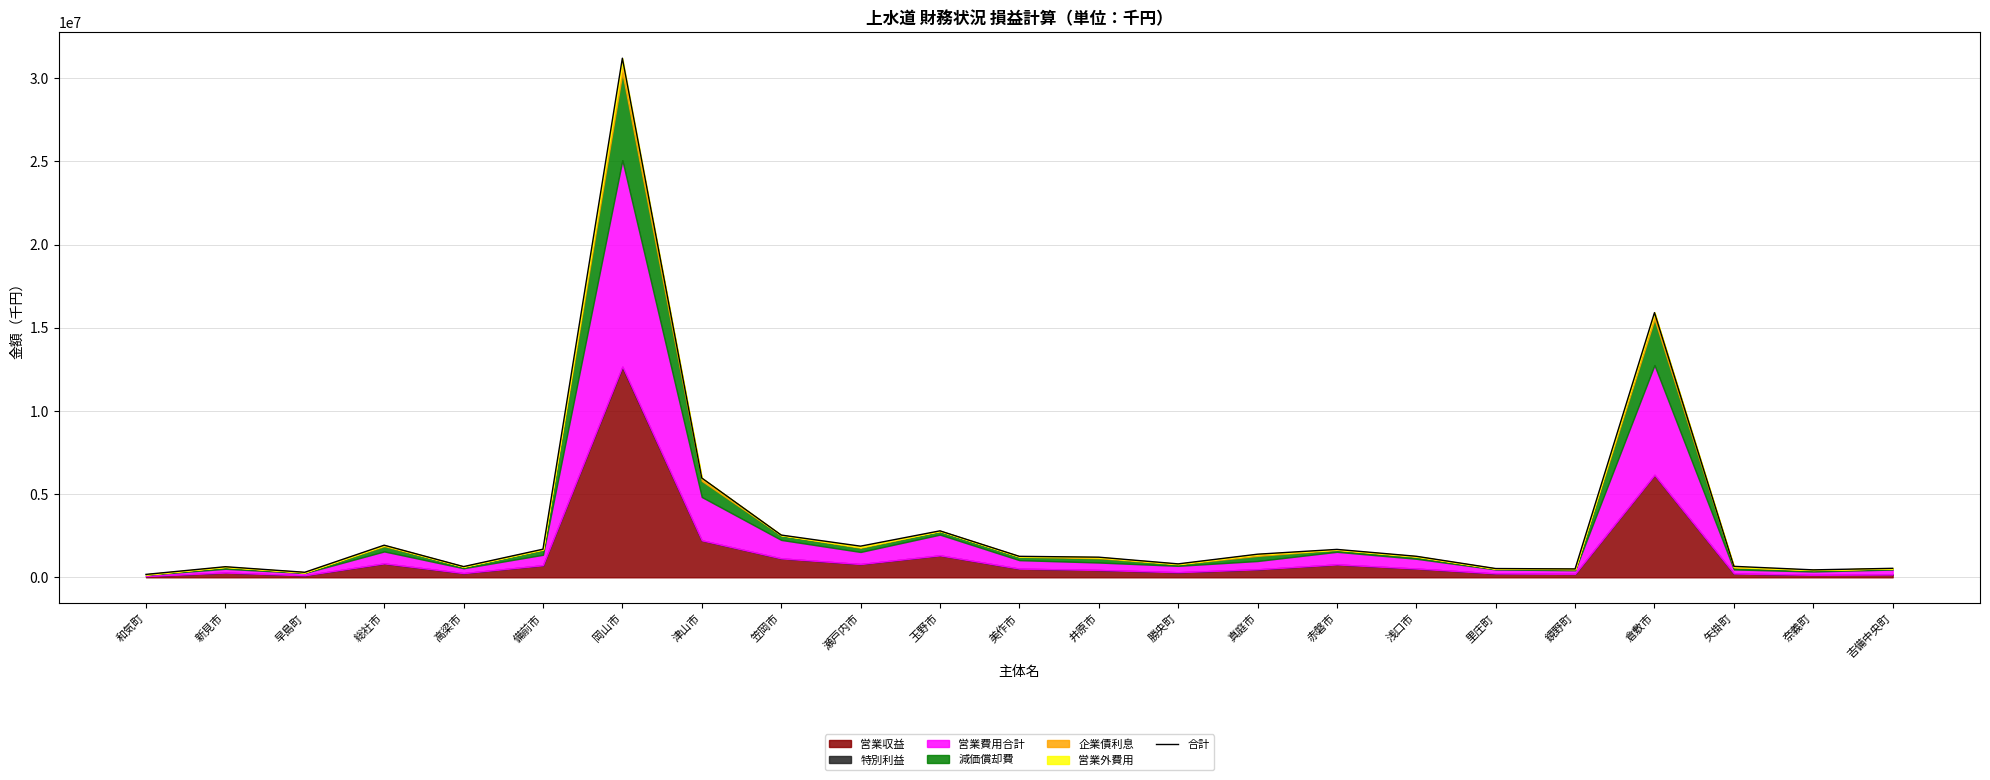

The chart shows a value of 217112 at 吉備中央町. True or false?

False